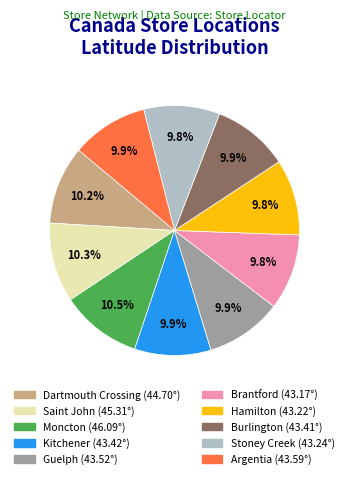

To the nearest percent, what portion does Saint John represent?

10%